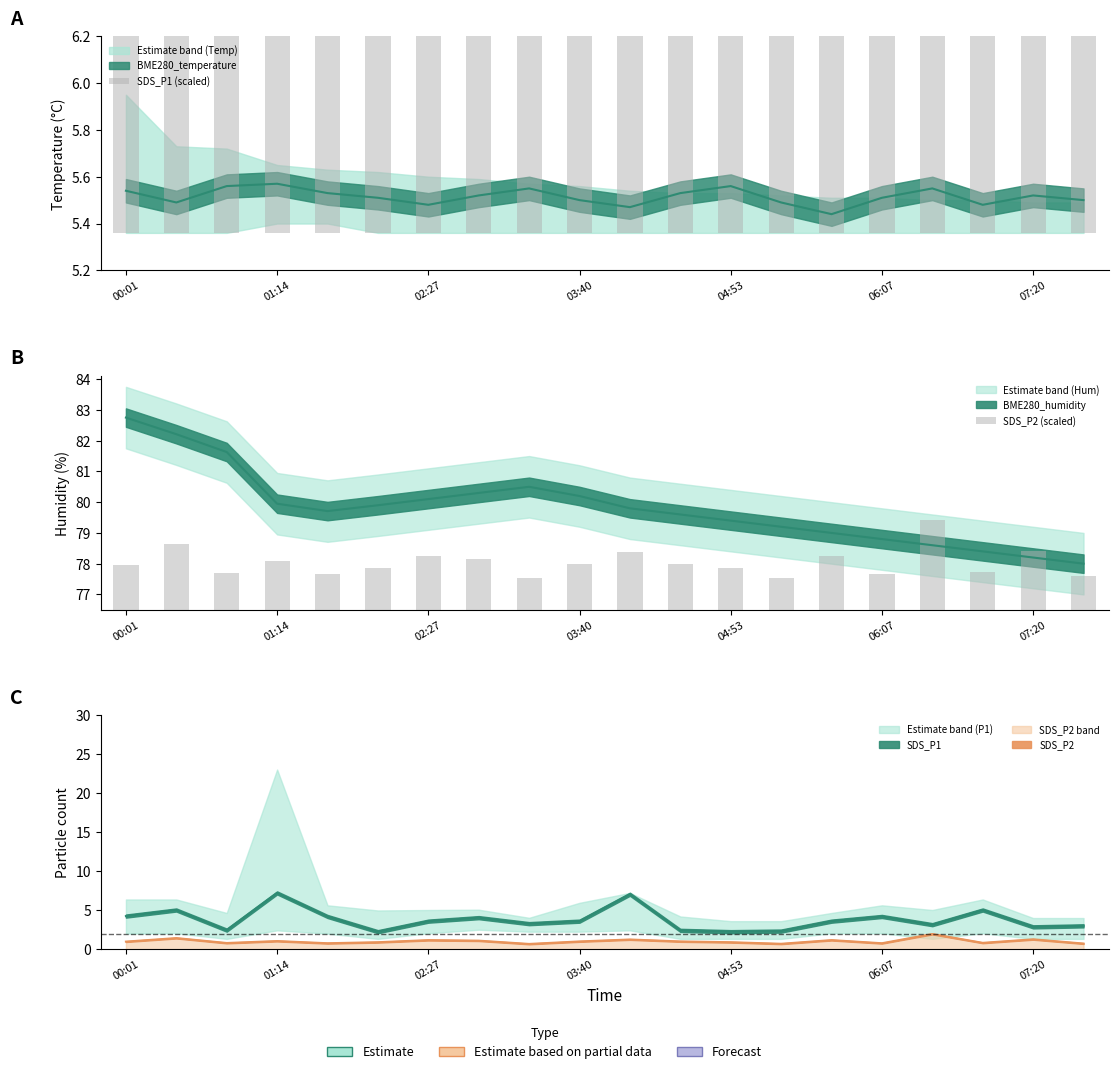

True or false: SDS_P1 (scaled) has a value of 9.8 at 13.

False